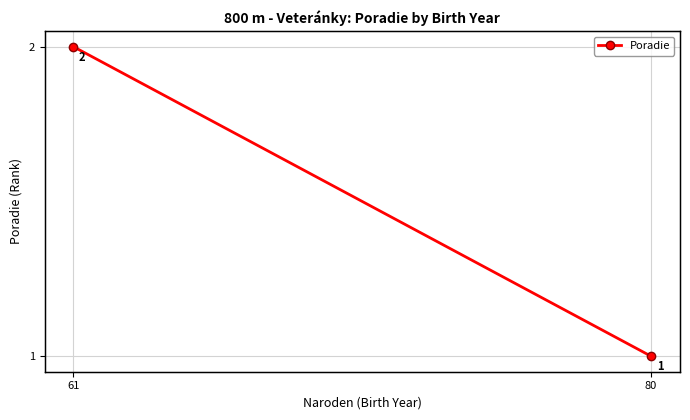

Reading left to right, transcribe all the data shown in this chart.

80=1	61=2